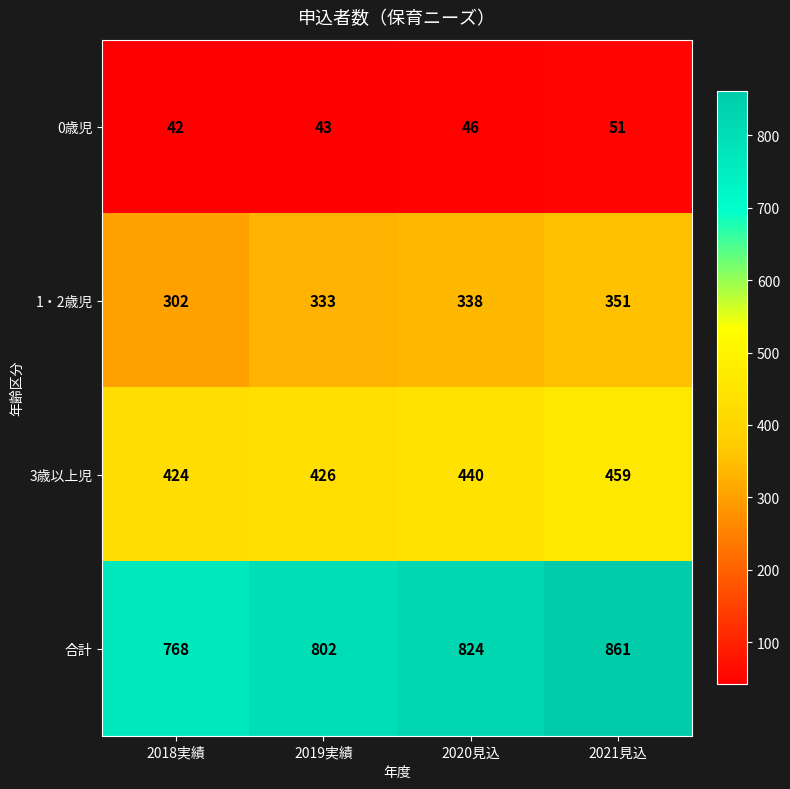

Reading left to right, transcribe all the data shown in this chart.

0歳児: 2018実績=42	2019実績=43	2020見込=46	2021見込=51
1・2歳児: 2018実績=302	2019実績=333	2020見込=338	2021見込=351
3歳以上児: 2018実績=424	2019実績=426	2020見込=440	2021見込=459
合計: 2018実績=768	2019実績=802	2020見込=824	2021見込=861